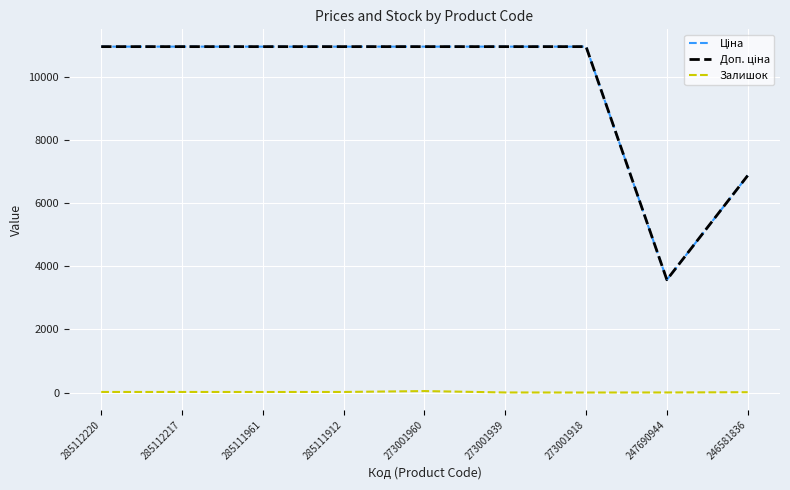

What is the value of the Залишок point at the 3rd from the left?

17.0